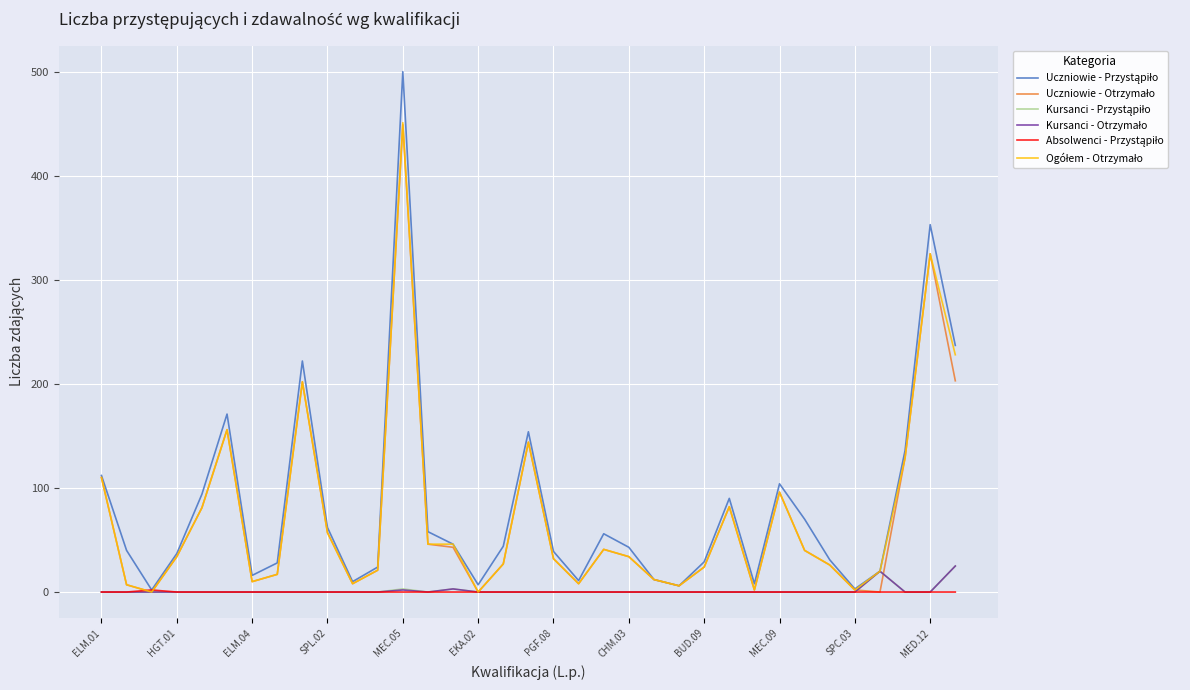

What is the greatest value displayed?

500